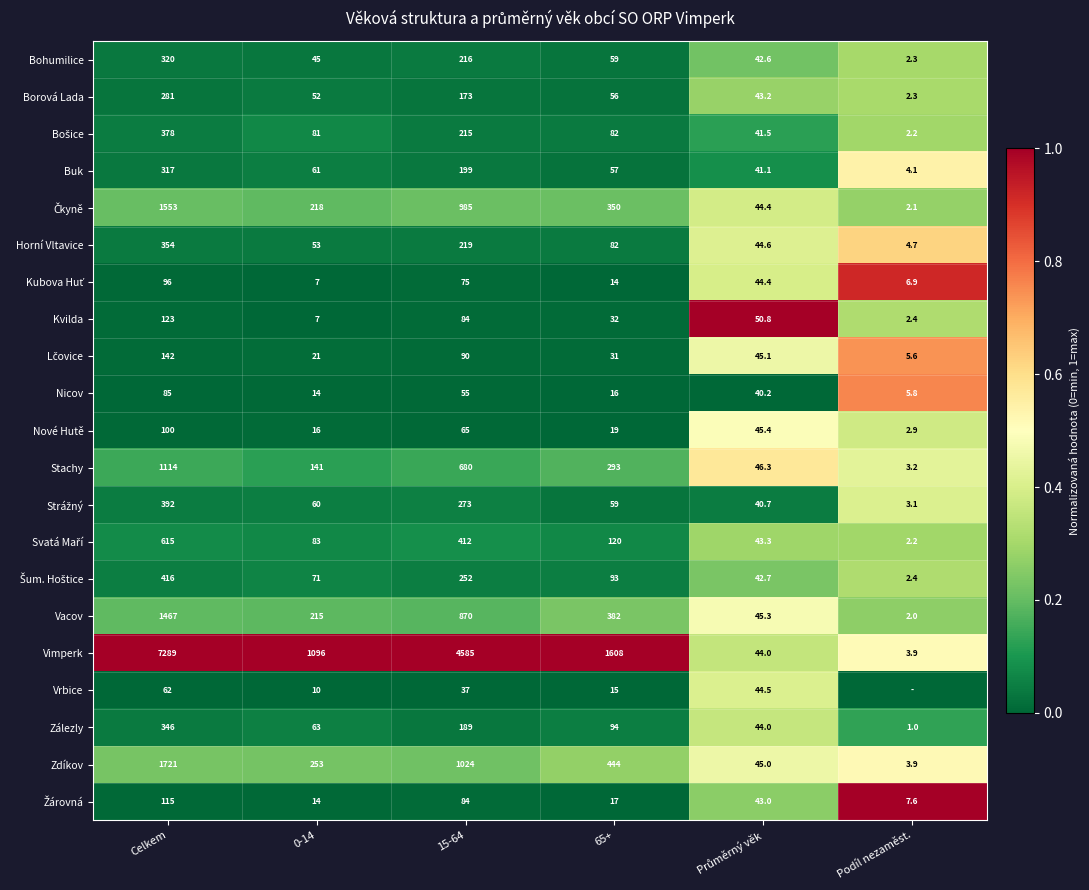

What is the difference between the Borová Lada values at 15-64 and Celkem?

108.0